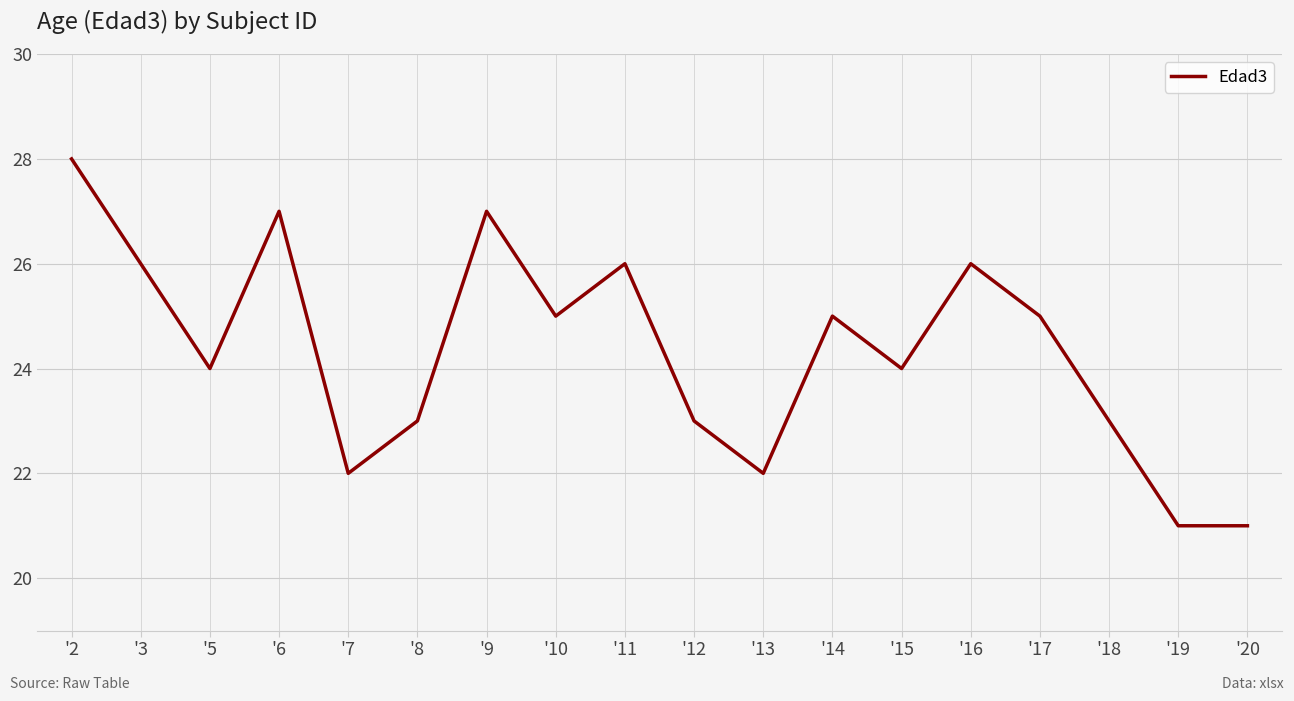

At which category does the data reach its first local peak?

'6